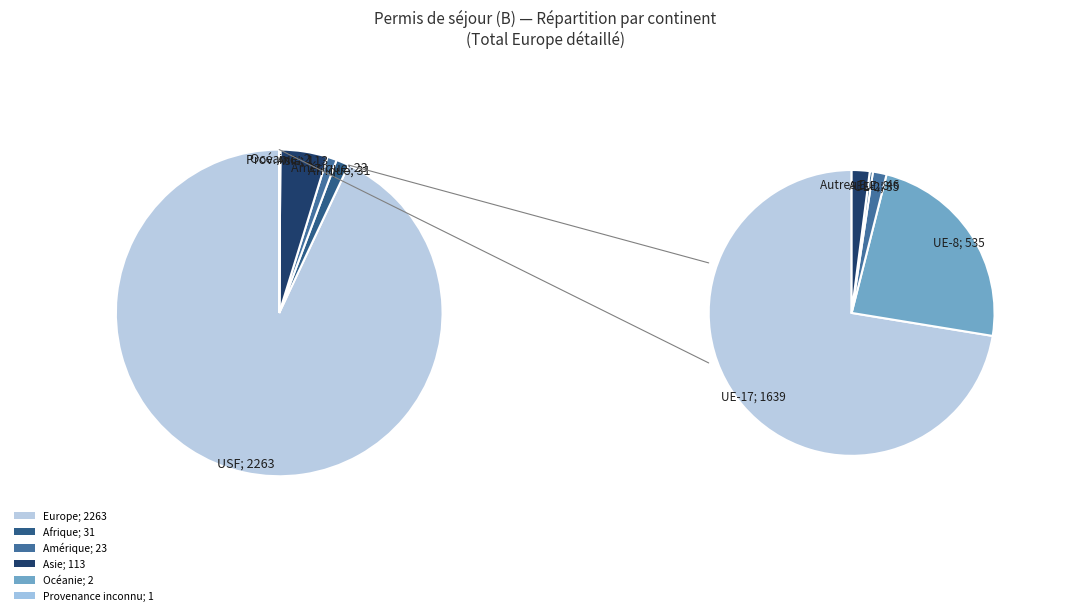

What portion of the pie excludes Océanie?

99.9%